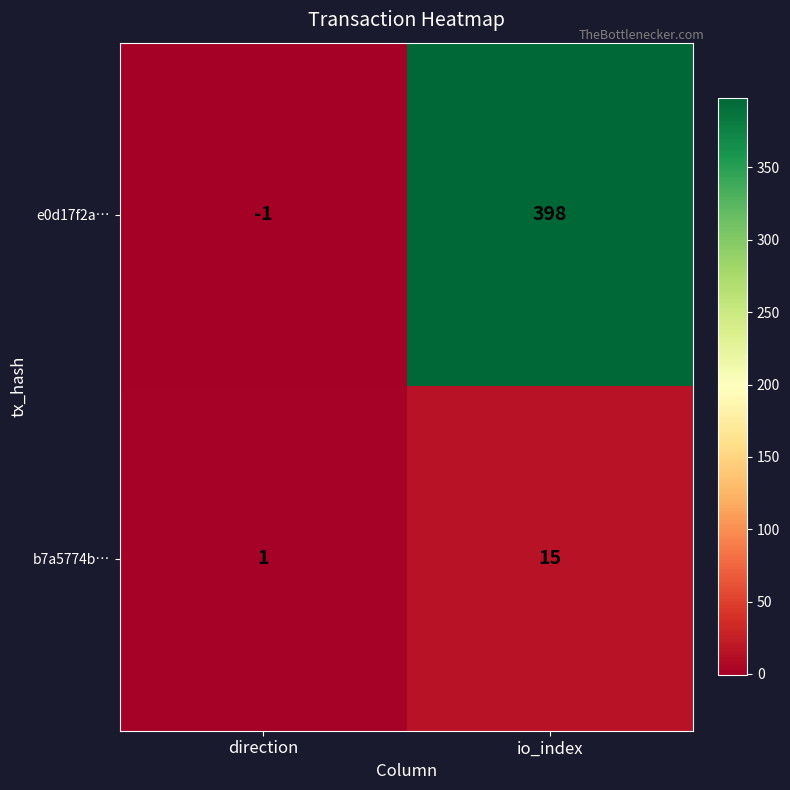

What is the difference between the highest and lowest values at direction?

2